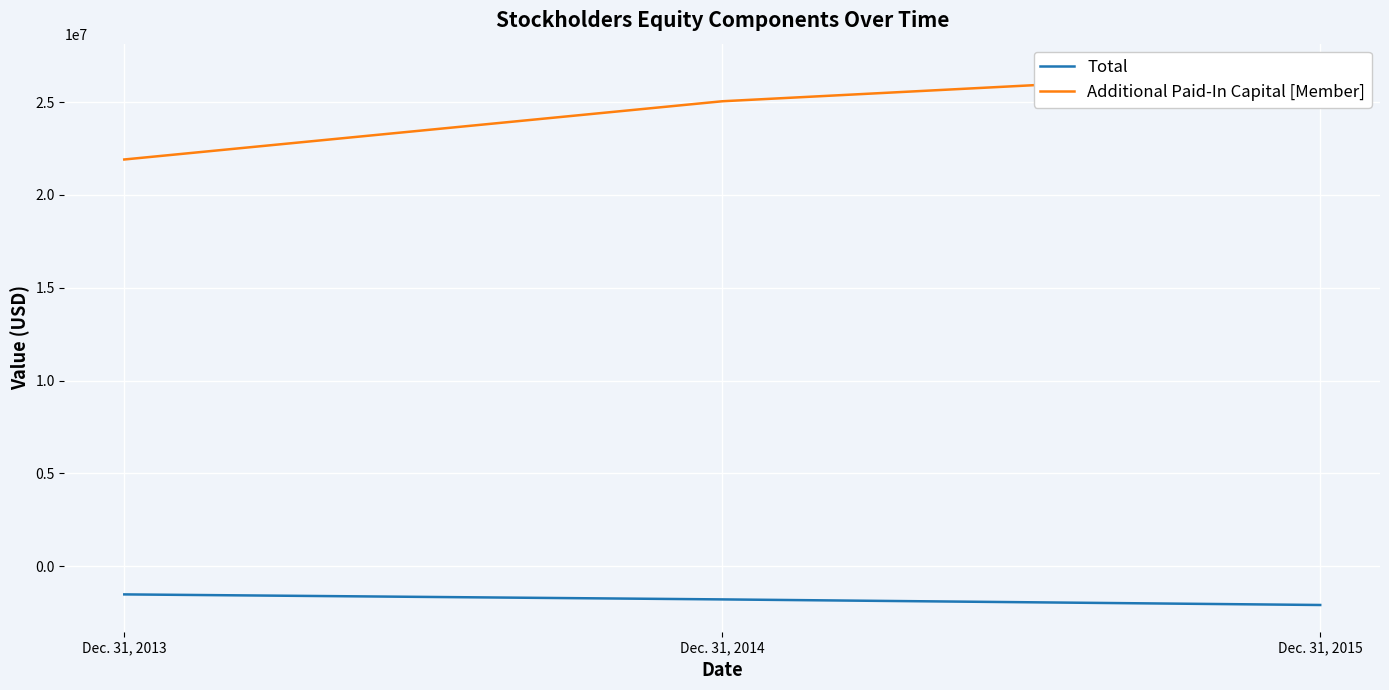

How many data points does each series have?

3